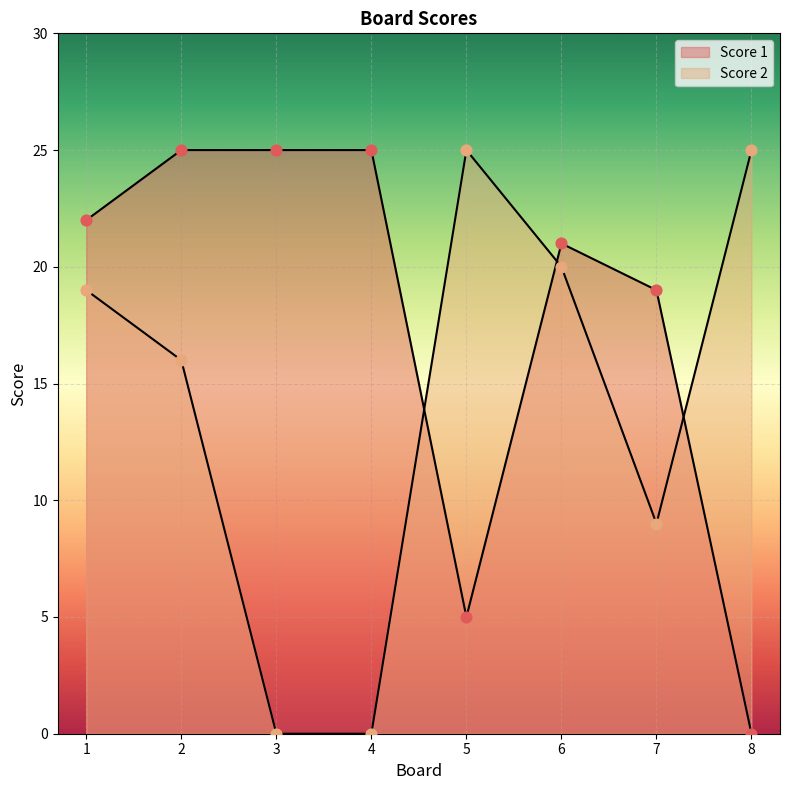

What are all the series names shown in the legend?

Score 1, Score 2